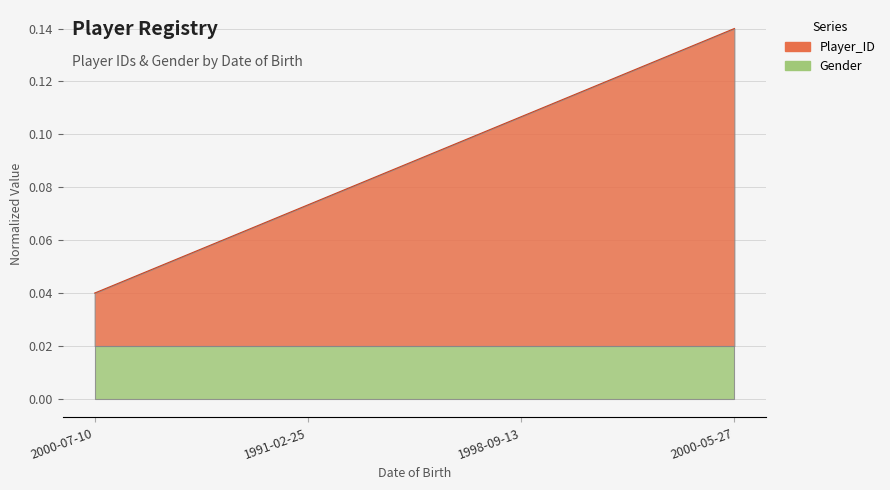

The value at 1991-02-25 is 0.1. True or false?

True